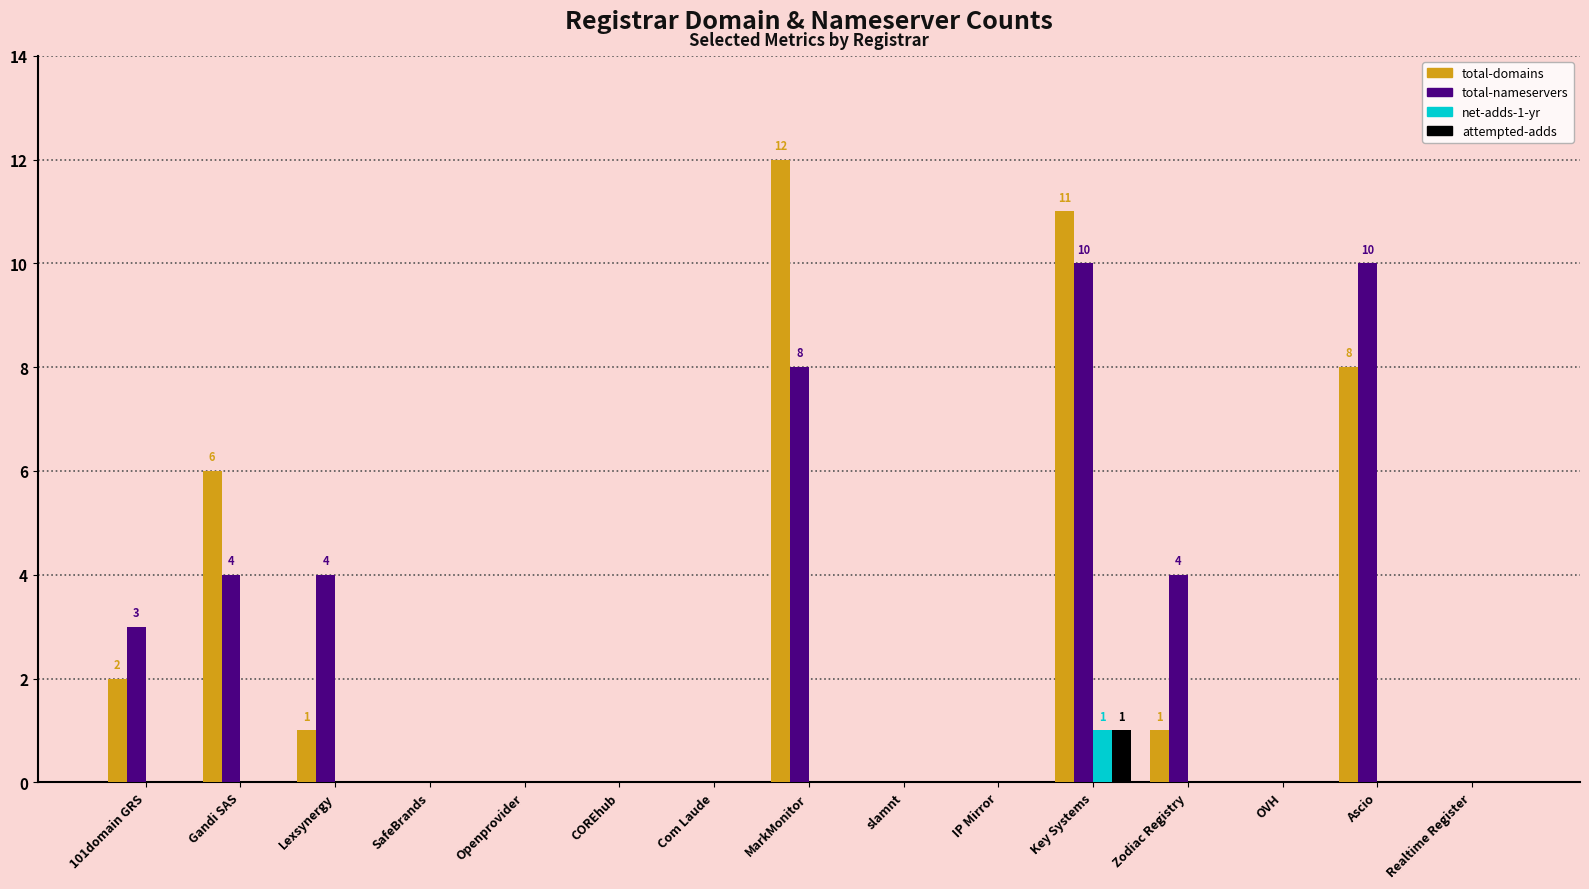

What is the sum of all attempted-adds values?

1